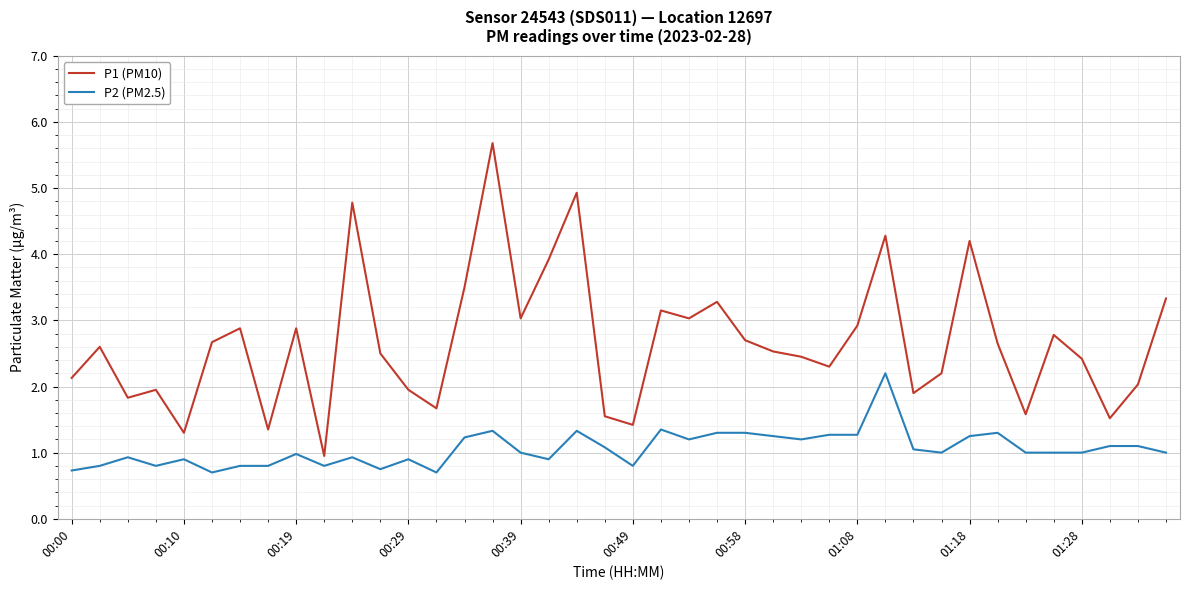

List the series in order of their overall mean, lowest first.

P2 (PM2.5), P1 (PM10)